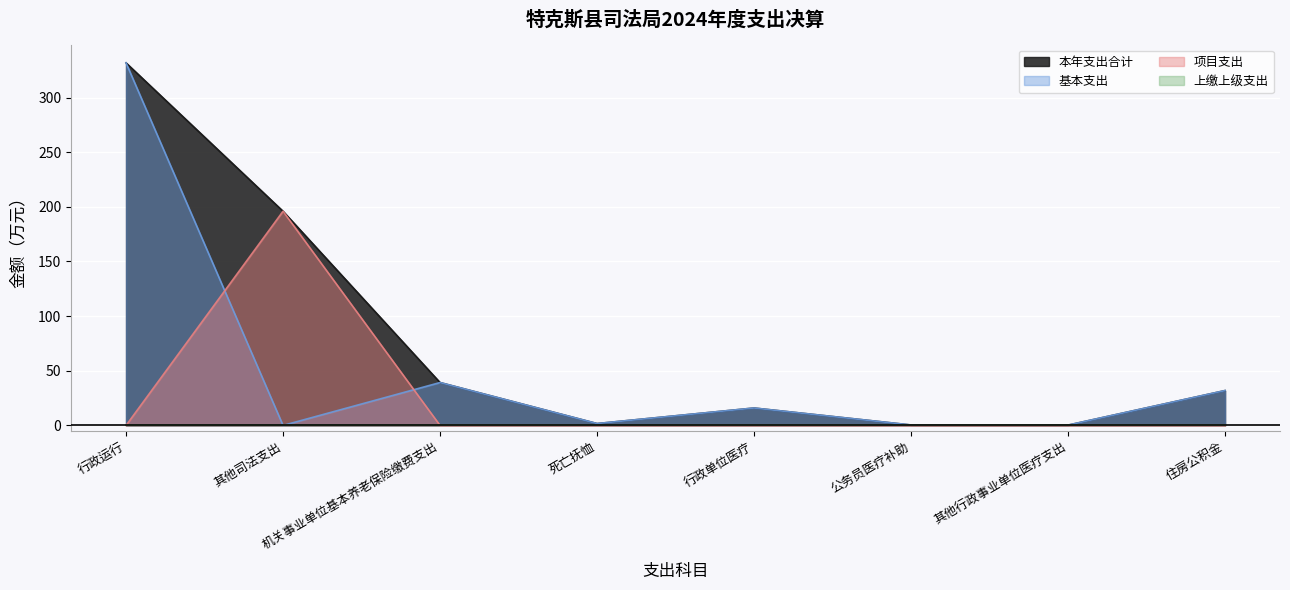

What is the difference between the second highest and minimum values in the 本年支出合计 series?

195.7